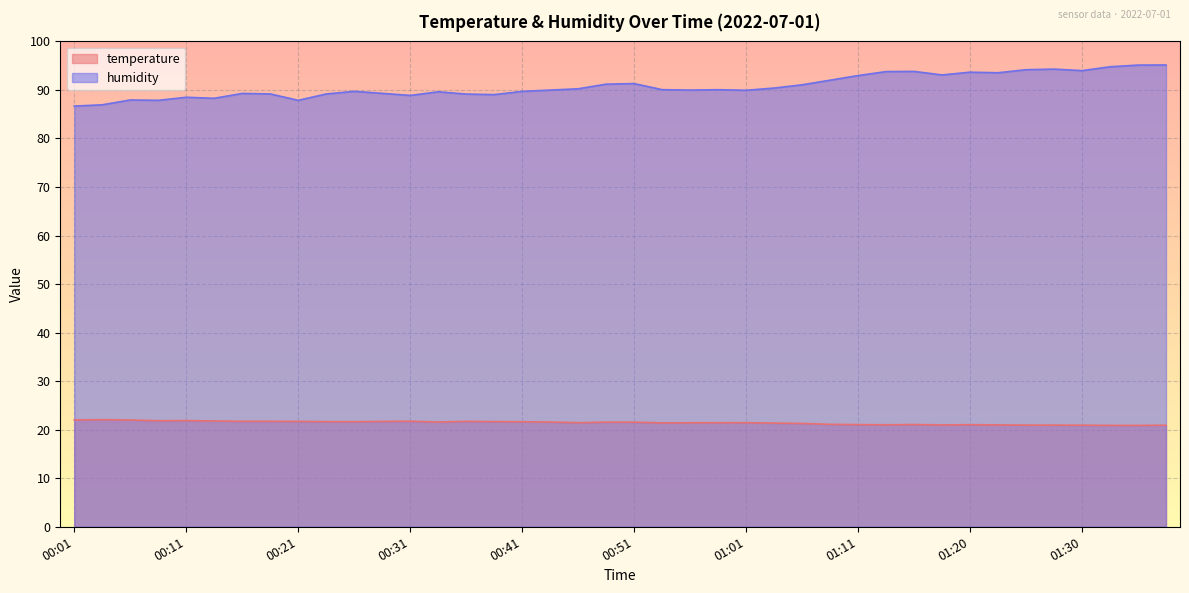

What is the sum of the temperature values at 01:03 and 00:53?

42.8